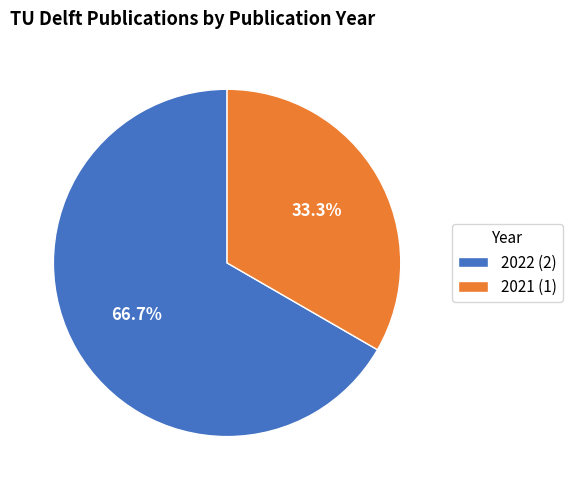

Combined, do 2022 (2) and 2021 (1) account for over 50%?

Yes